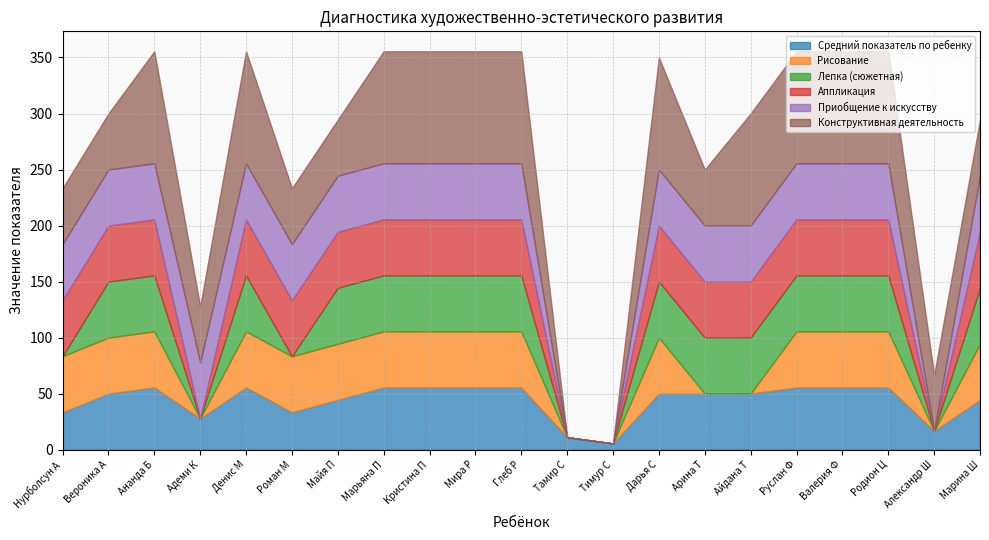

What position from the right is Айдана Т?

6